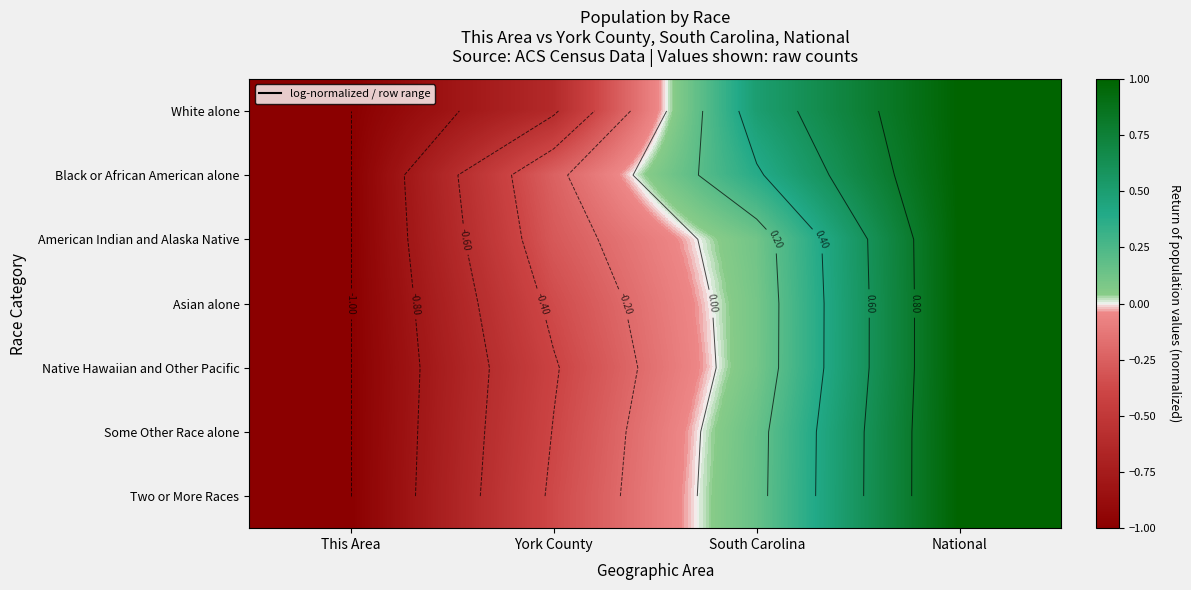

Is it true that Native Hawaiian and Other Pacific equals -0.6 at This Area?

False